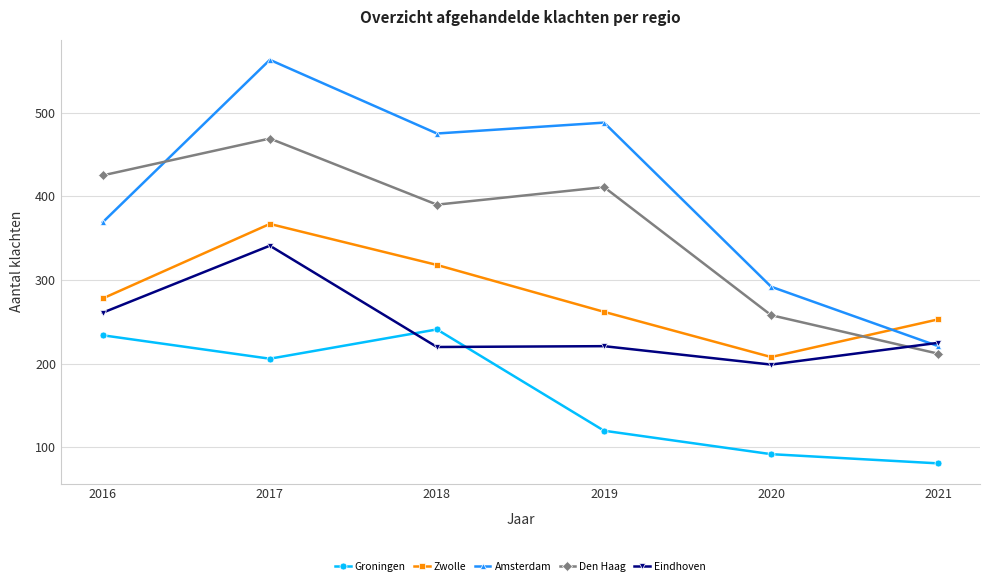

The value of Zwolle at 2017 is 118. True or false?

False